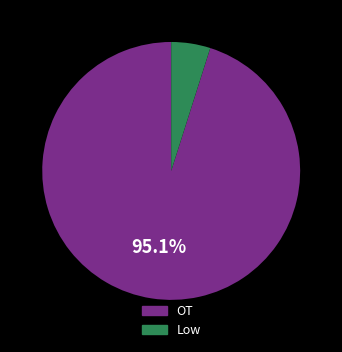

Which slice is the smallest?

Low